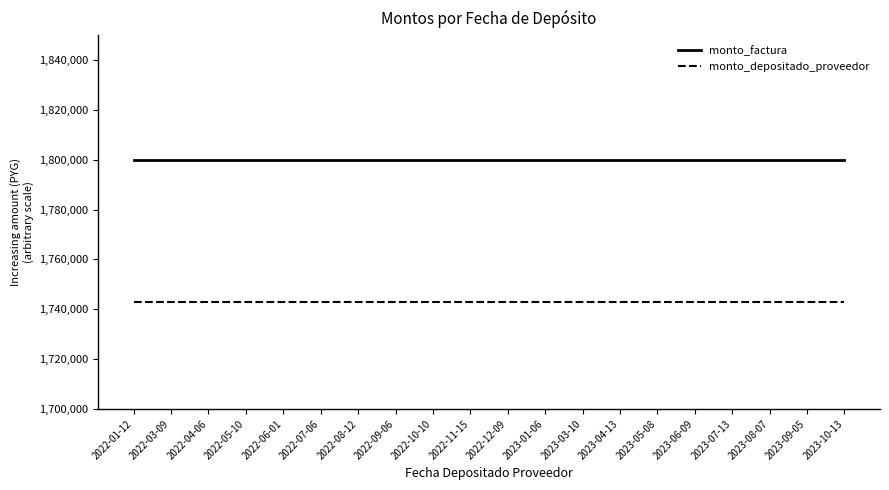

True or false: monto_factura and monto_depositado_proveedor cross at least once.

False